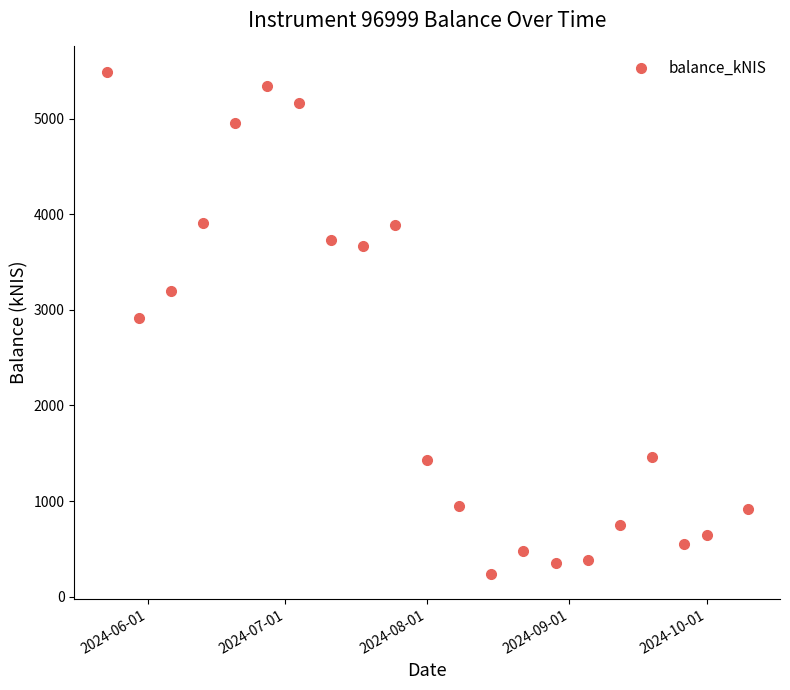

What is the greatest value displayed?

5492.8